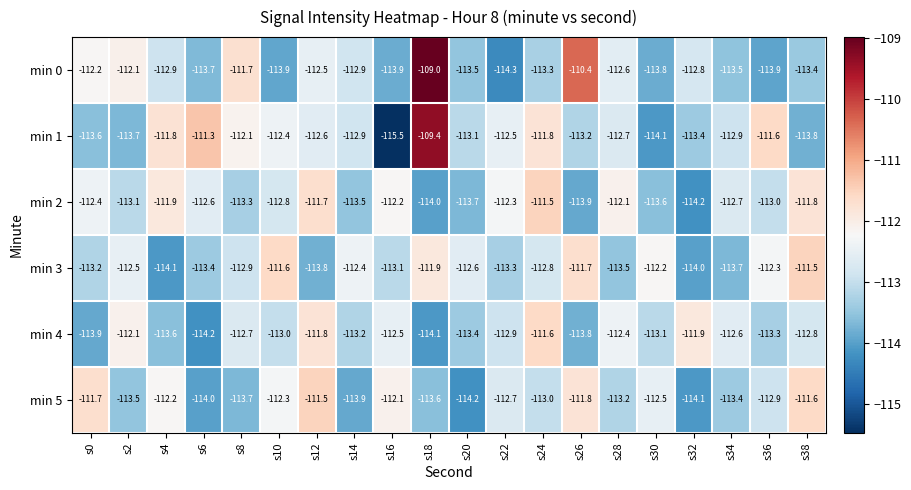

What is the difference between the second highest and second lowest values in the min 1 series?

2.8